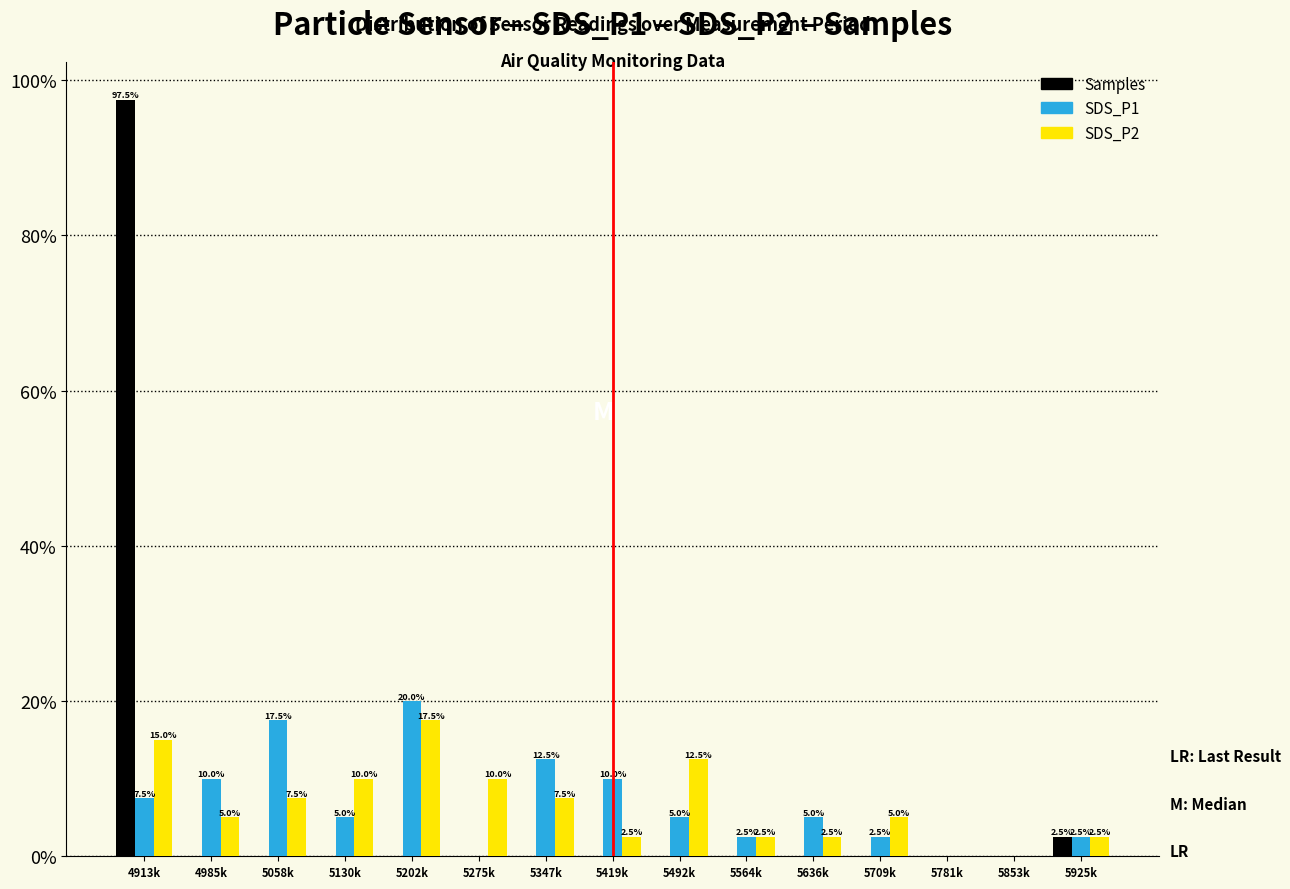

Reading left to right, list all the values displayed in this chart.

Samples: 4913k=97.5	4985k=0.0	5058k=0.0	5130k=0.0	5202k=0.0	5275k=0.0	5347k=0.0	5419k=0.0	5492k=0.0	5564k=0.0	5636k=0.0	5709k=0.0	5781k=0.0	5853k=0.0	5925k=2.5
SDS_P1: 4913k=7.5	4985k=10.0	5058k=17.5	5130k=5.0	5202k=20.0	5275k=0.0	5347k=12.5	5419k=10.0	5492k=5.0	5564k=2.5	5636k=5.0	5709k=2.5	5781k=0.0	5853k=0.0	5925k=2.5
SDS_P2: 4913k=15.0	4985k=5.0	5058k=7.5	5130k=10.0	5202k=17.5	5275k=10.0	5347k=7.5	5419k=2.5	5492k=12.5	5564k=2.5	5636k=2.5	5709k=5.0	5781k=0.0	5853k=0.0	5925k=2.5